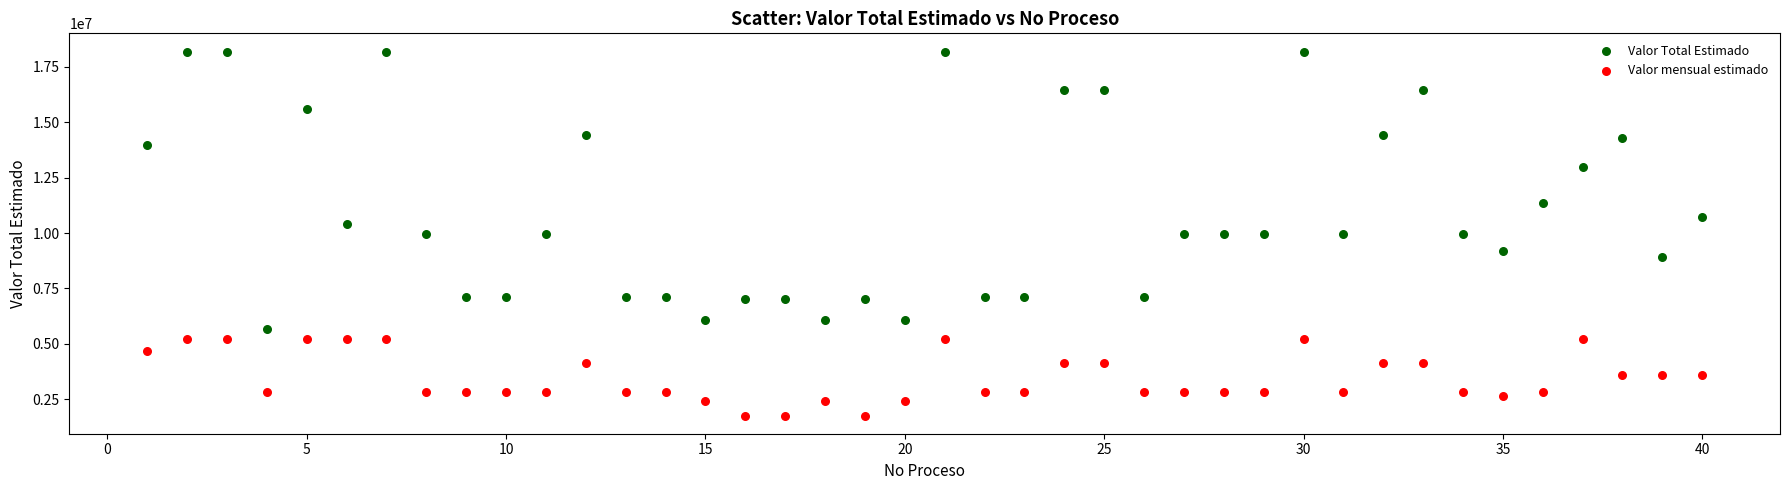

What are all the series names shown in the legend?

Valor Total Estimado, Valor mensual estimado